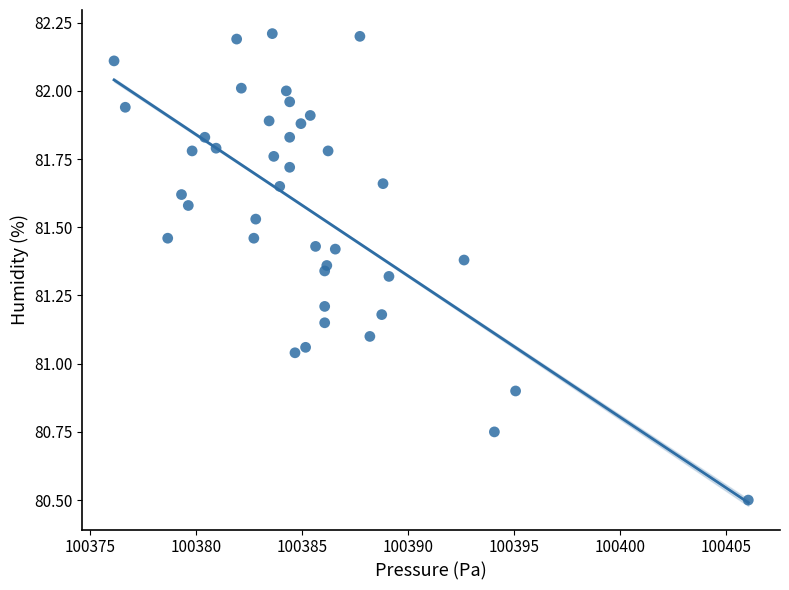

What is the range of Y values (max minus min)?

1.7